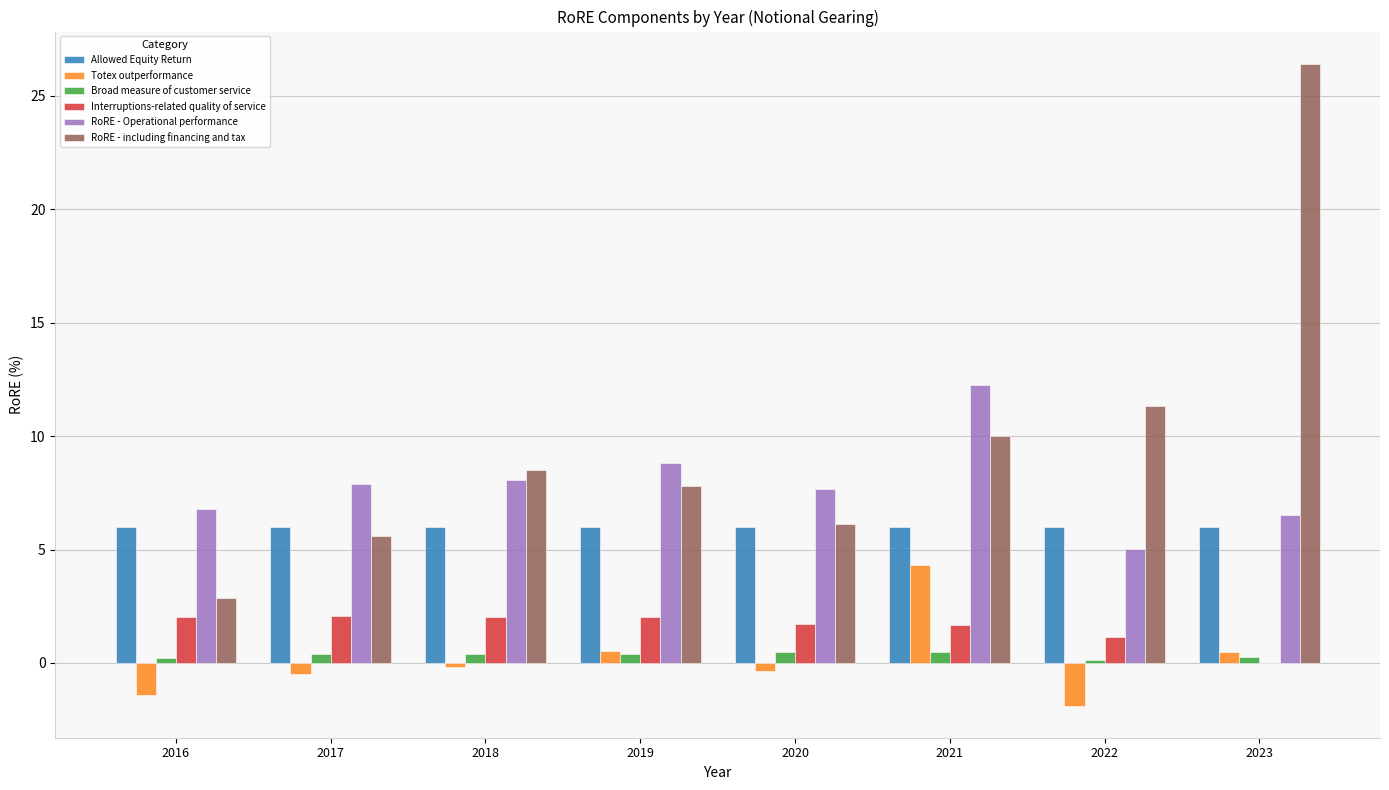

Where does the RoRE - including financing and tax series first go above 8?

2018